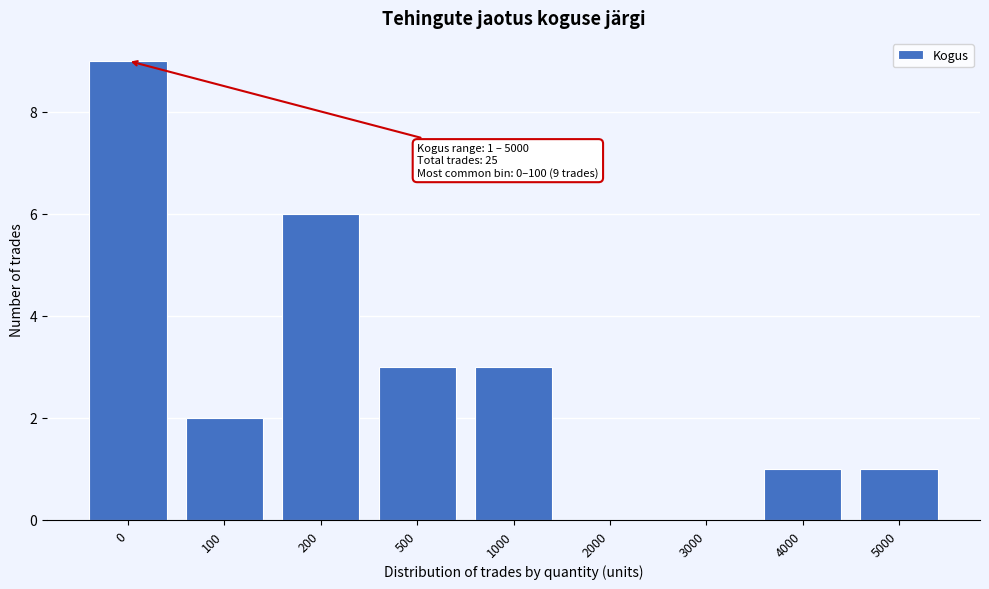

Reading left to right, transcribe all the data shown in this chart.

0=9	100=2	200=6	500=3	1000=3	2000=0	3000=0	4000=1	5000=1